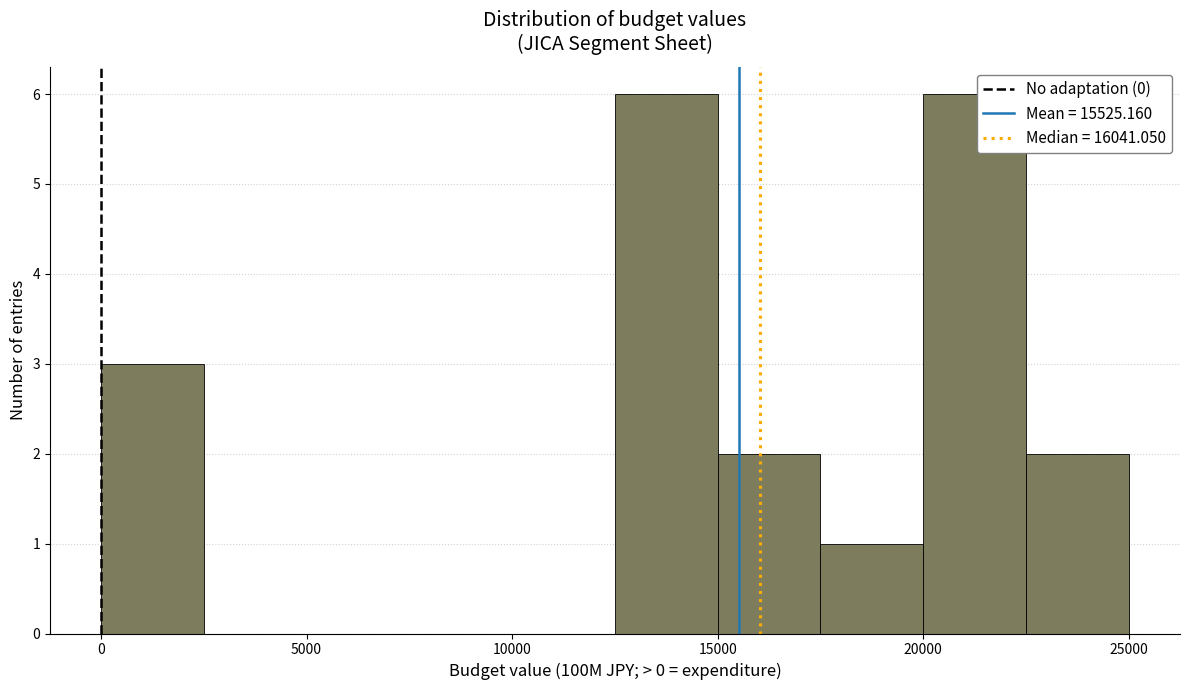

What is the height of the bar covering 15000 to 17500 on the x-axis? Neither the bar edges nor the heights are printed on the chart, so give them approximately, as read against the axes.

2